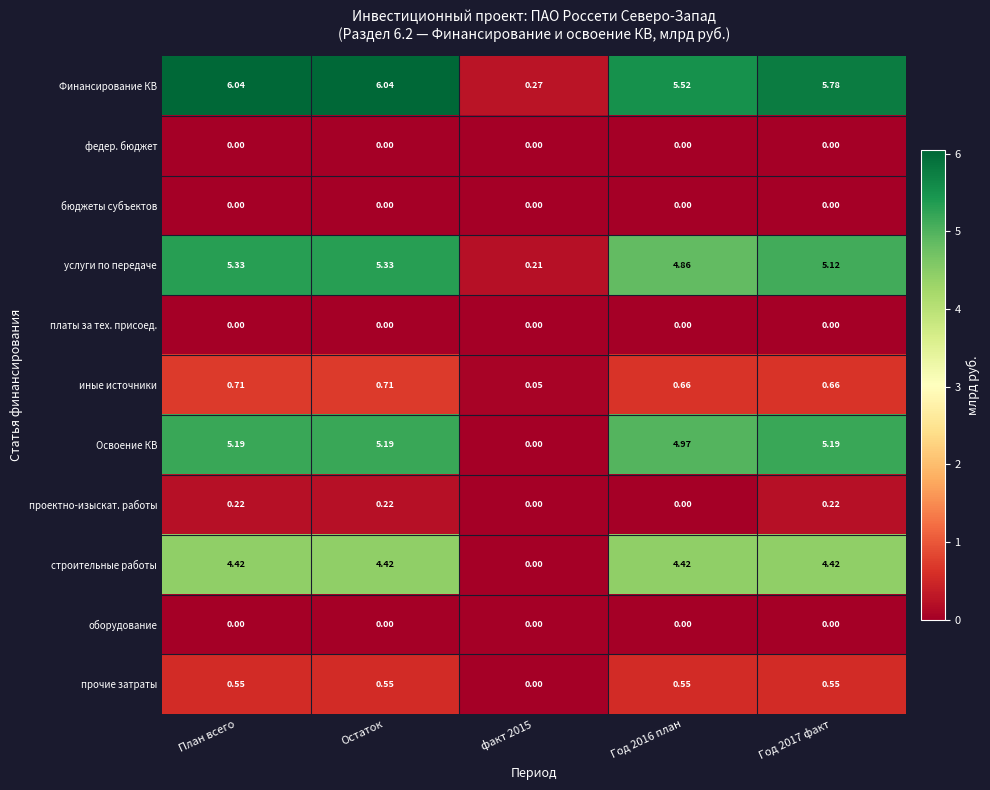

Which series has the largest total across all categories?

Финансирование КВ